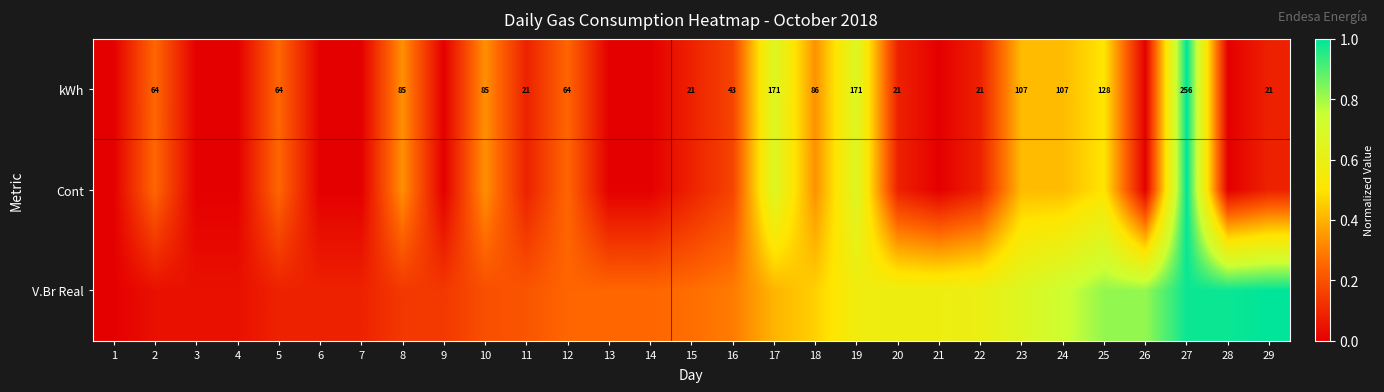

What is the average value of the V.Br Real series?

0.4